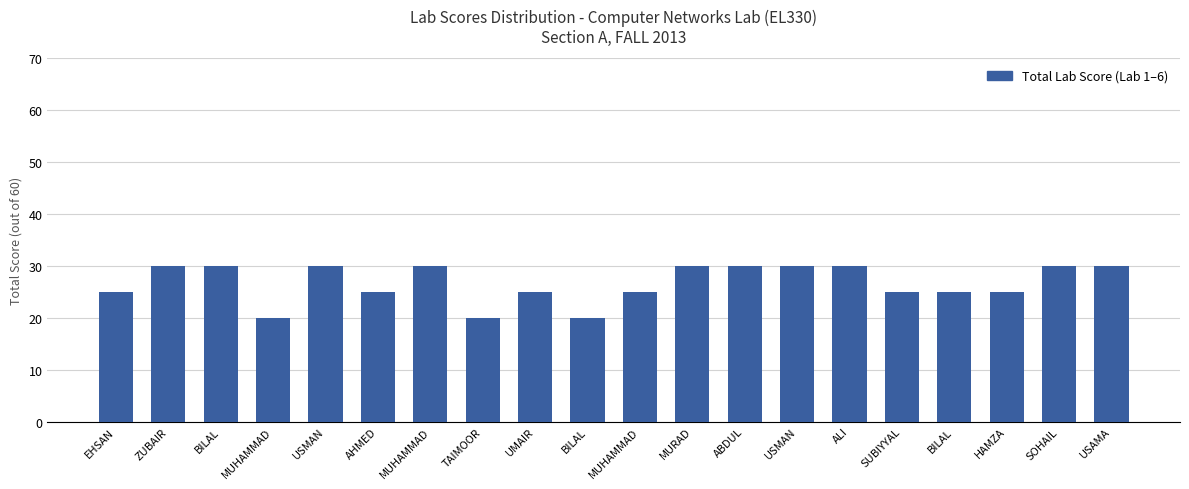

How many values are below 30?

10